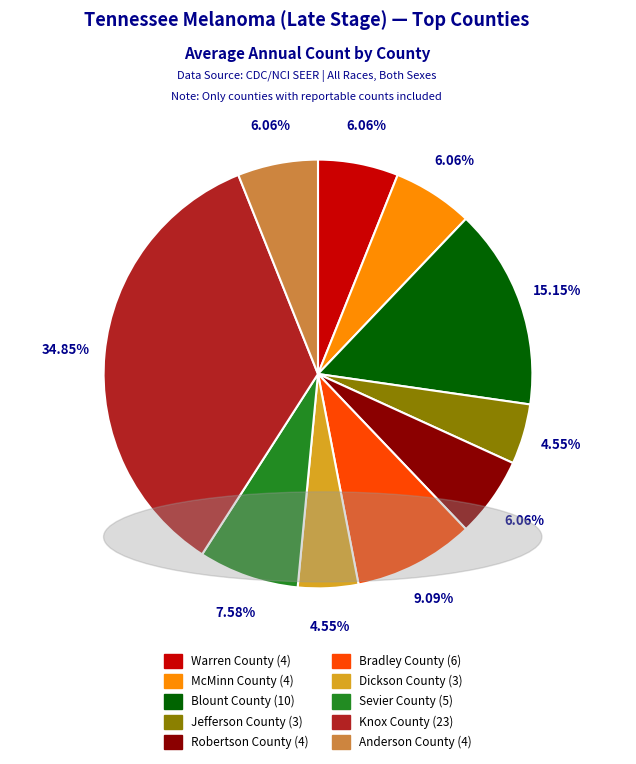

To the nearest percent, what percentage of the pie is Jefferson County?

5%